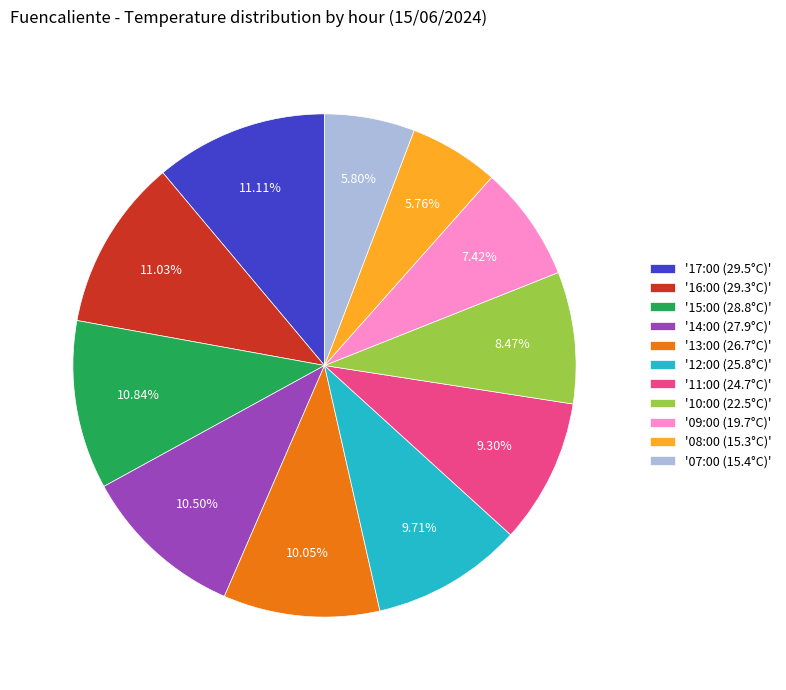

Between '17:00 (29.5°C)' and '12:00 (25.8°C)', which is larger?

'17:00 (29.5°C)'